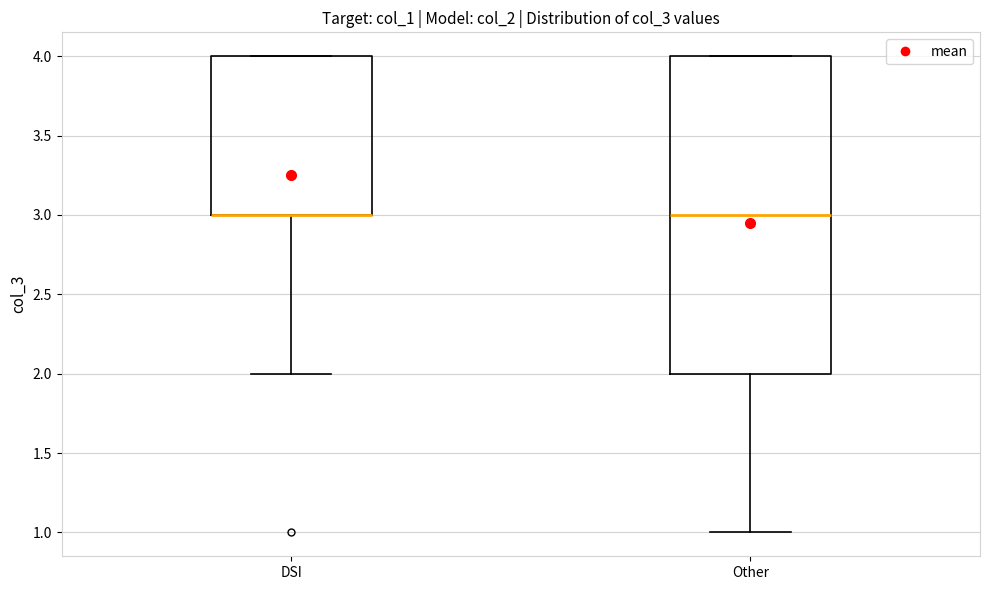

Which box is the tallest, from its lower edge to its upper edge?

Other